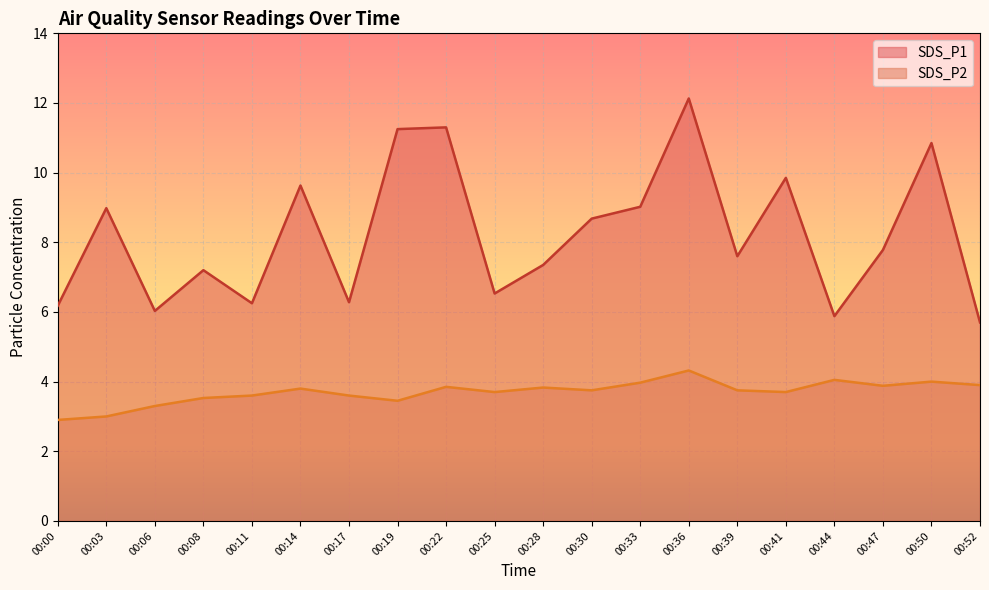

What is the average value of the SDS_P1 series?

8.2